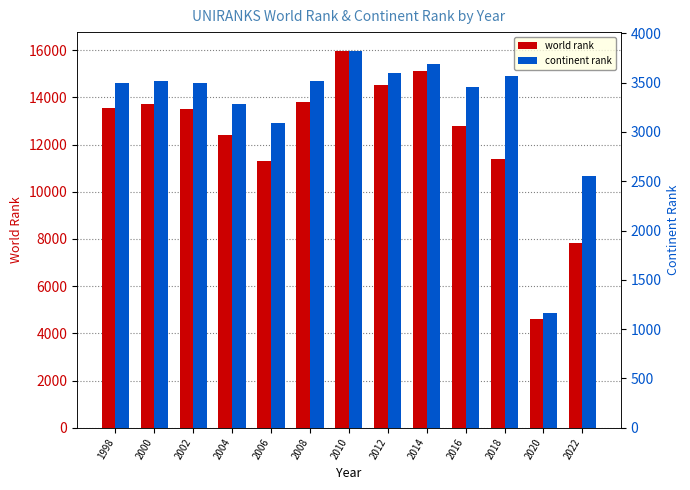

What is the maximum value shown in the chart?

15969